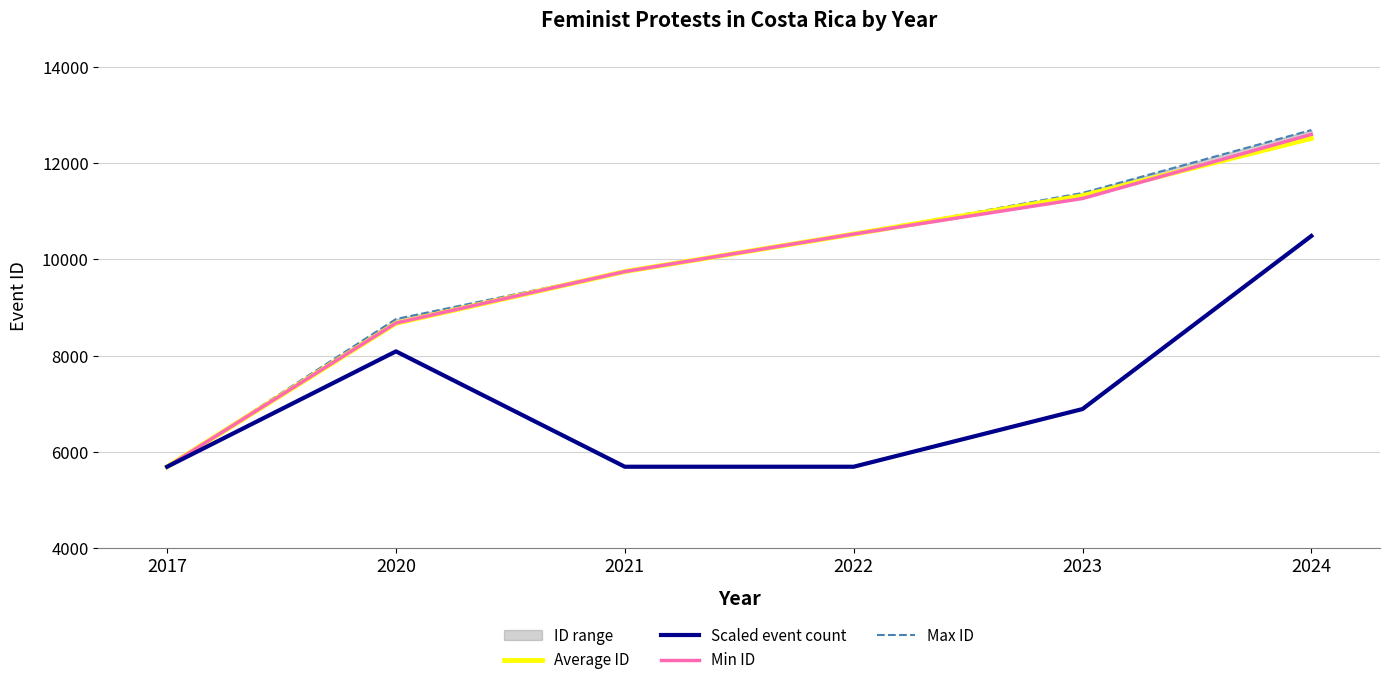

Does the chart display data point markers on the line(s)?

No